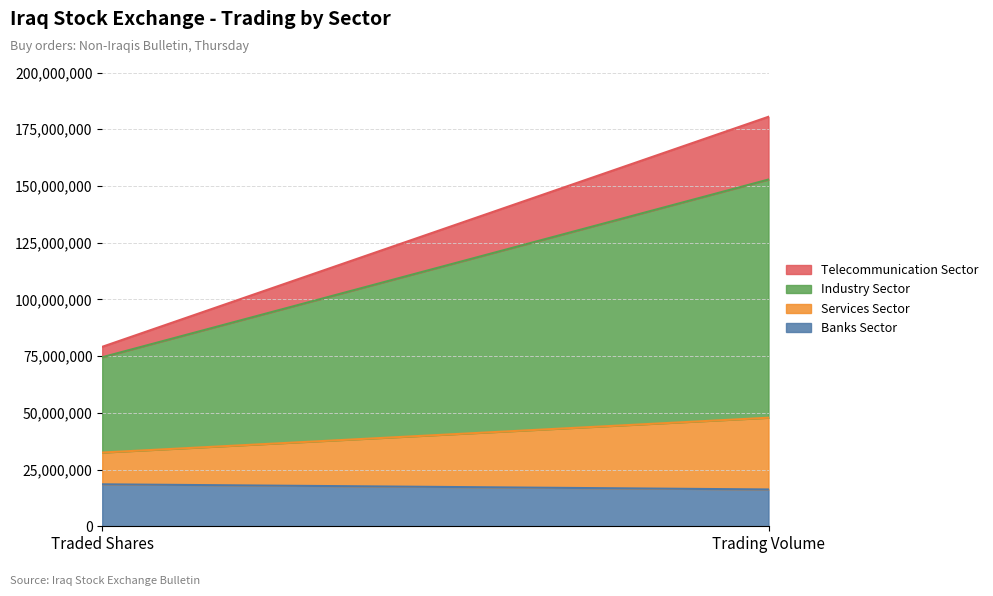

Rank the categories by Banks Sector value from lowest to highest.

Trading Volume, Traded Shares